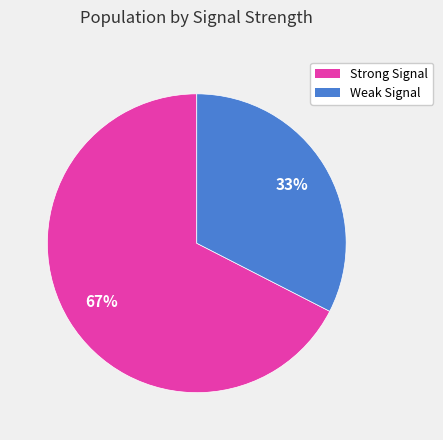

Rank the categories by value from highest to lowest.

Strong Signal, Weak Signal